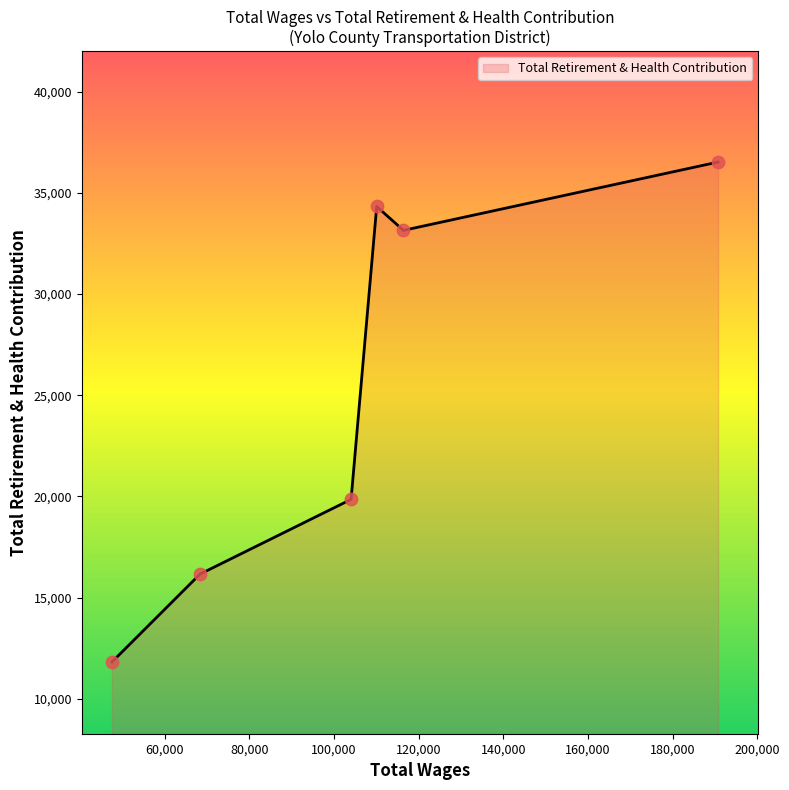

How many interior local valleys (lower than both neighbors) does the data have?

1